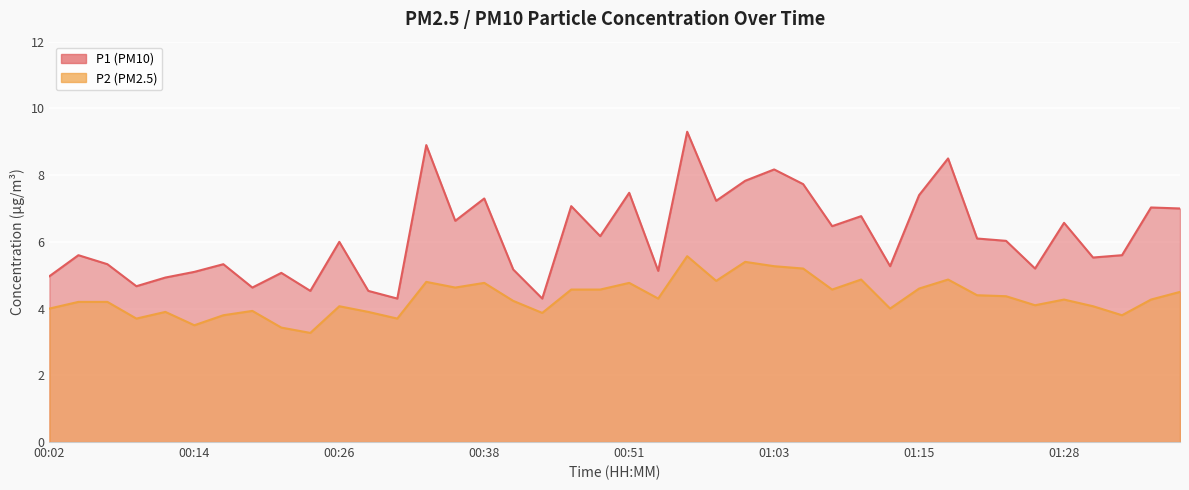

True or false: P2 and P1 cross at least once.

False